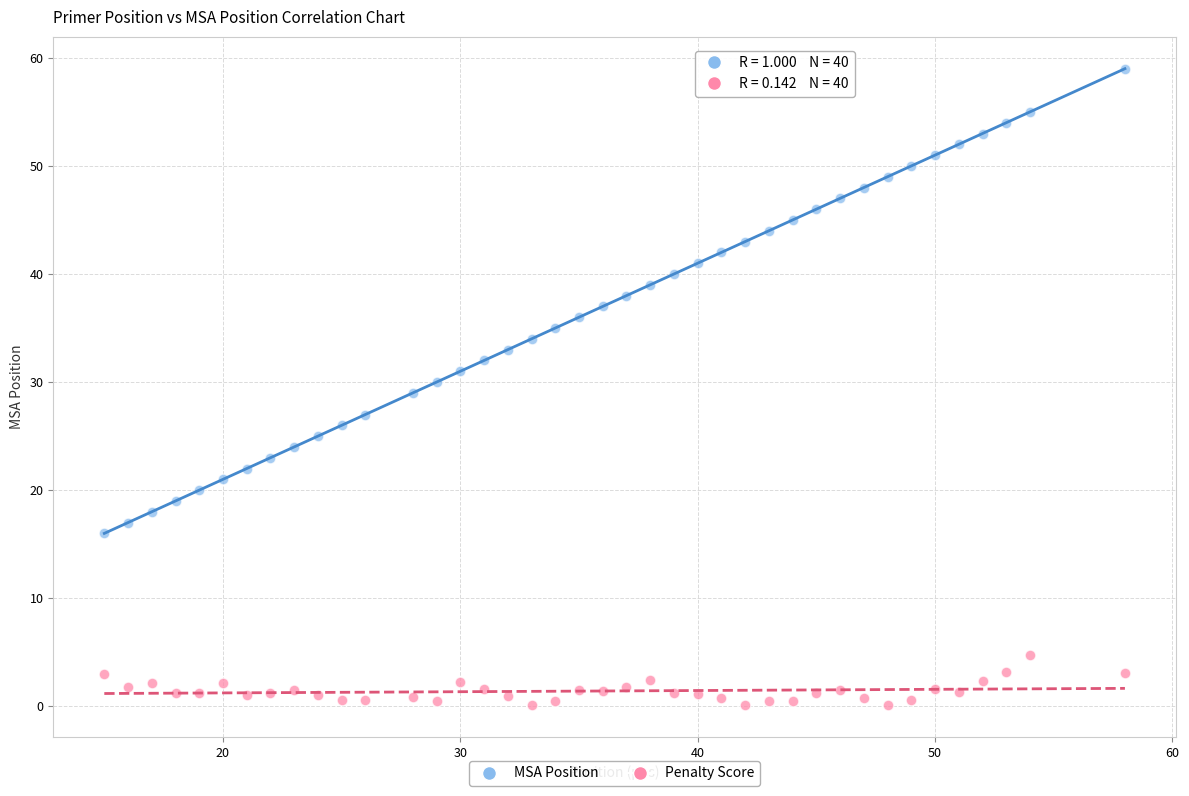

Which series reaches the maximum Y coordinate?

MSA Position